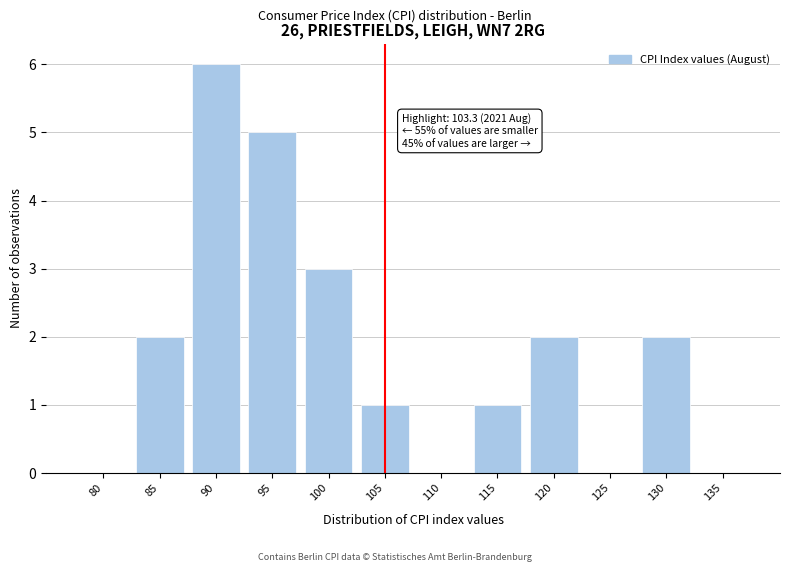

Reading left to right, what are all the values shown in this chart?

80=0	85=2	90=6	95=5	100=3	105=1	110=0	115=1	120=2	125=0	130=2	135=0